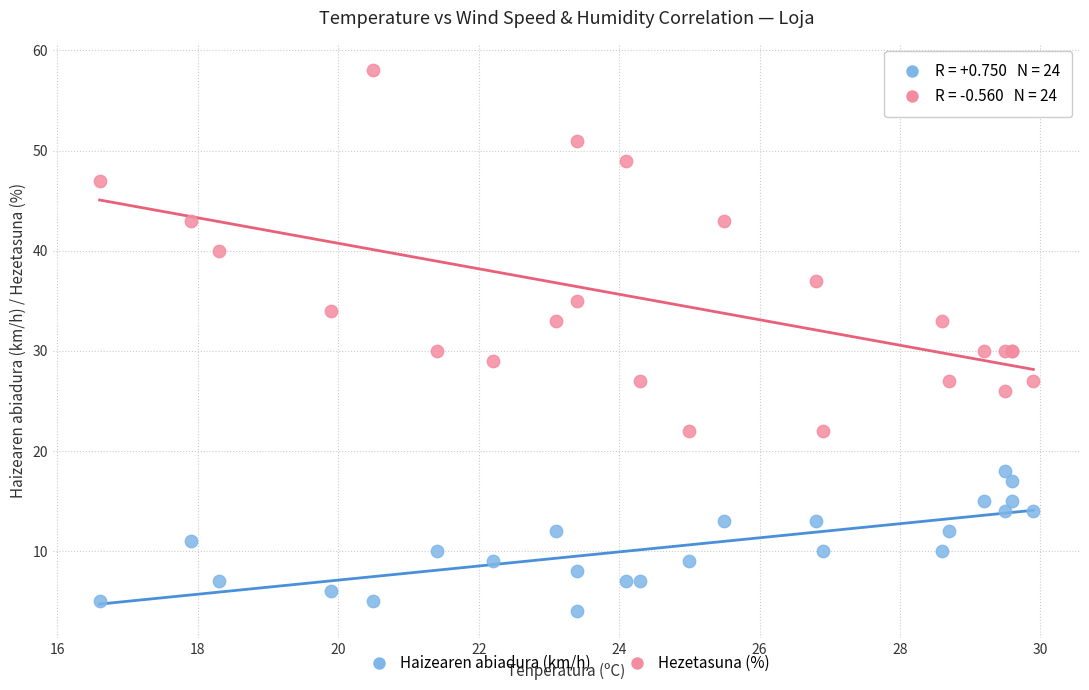

Which series contains the lowest Y value?

Haizearen abiadura (km/h)